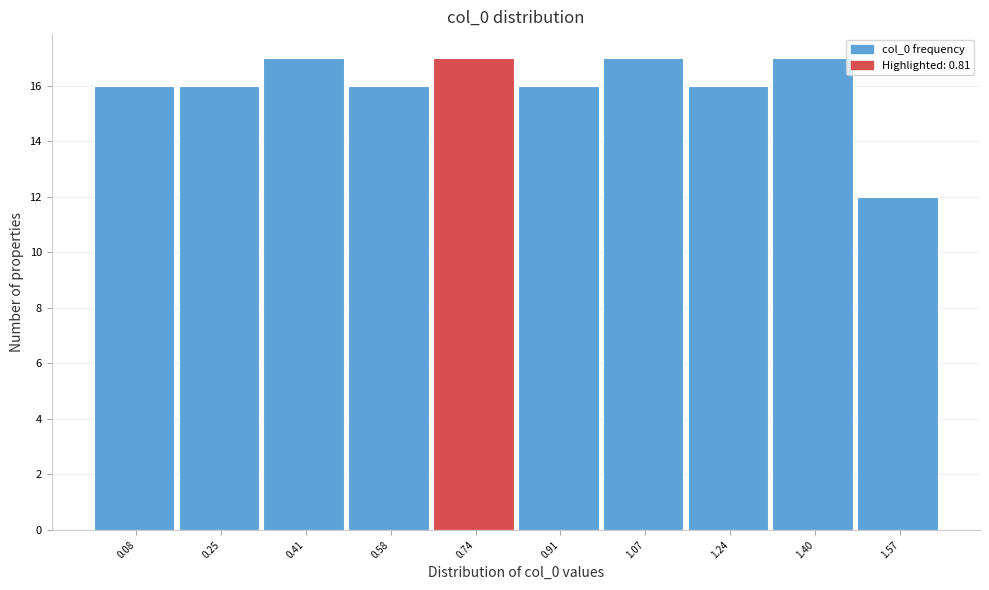

Reading left to right, list every bar in this chart as the range it spans on the x-axis followed by its height. Neither the bar edges nor the heights are printed on the chart, so give them approximately, as read against the axes.

0.000 to 0.165: 16
0.165 to 0.330: 16
0.330 to 0.495: 17
0.495 to 0.660: 16
0.660 to 0.825: 17
0.825 to 0.990: 16
0.990 to 1.155: 17
1.155 to 1.320: 16
1.320 to 1.485: 17
1.485 to 1.650: 12